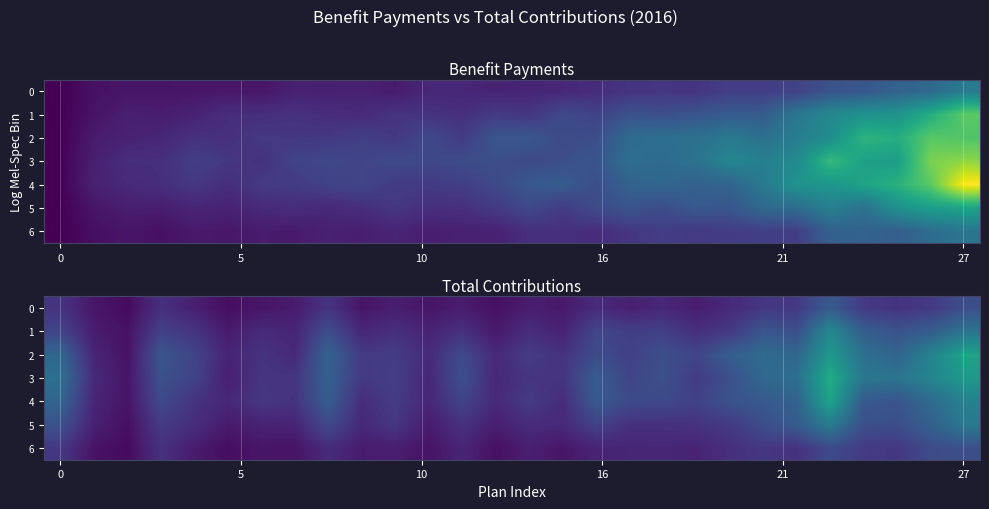

Which category has the highest value in the 2 series?

27